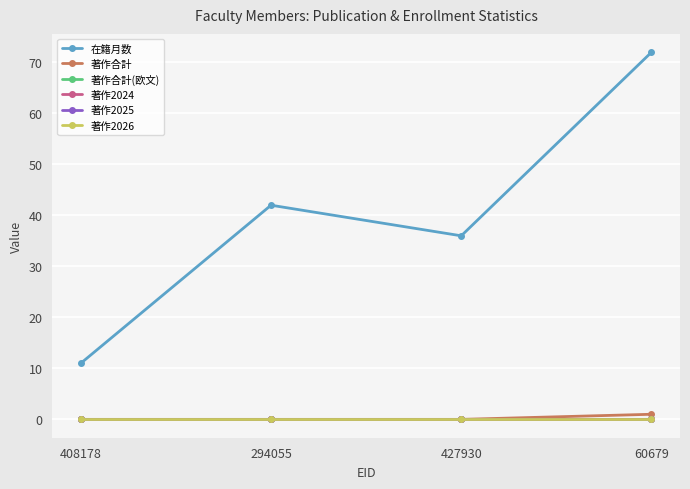

How many lines are shown in the chart?

6